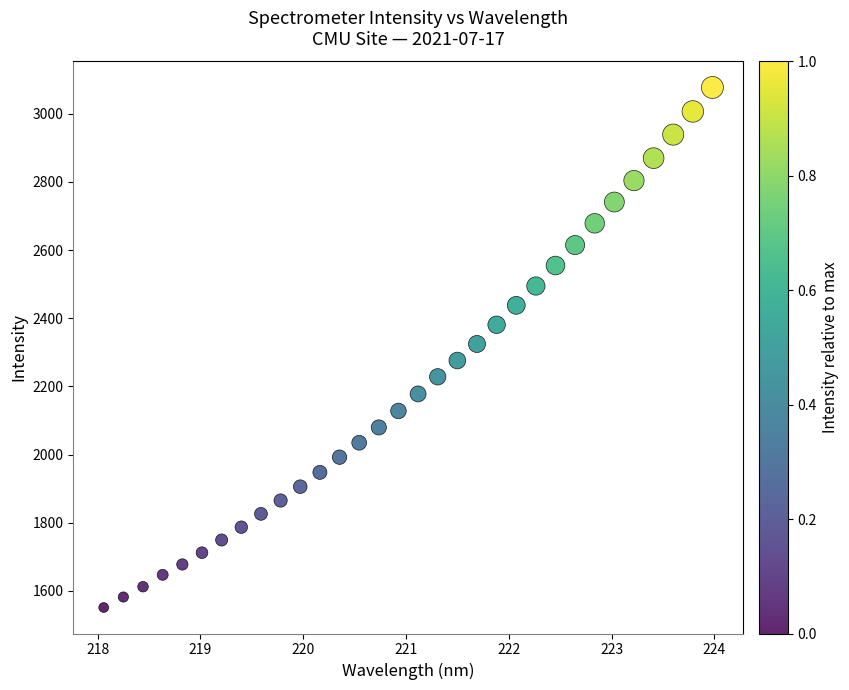

What is the range of X values (max minus min)?

5.9